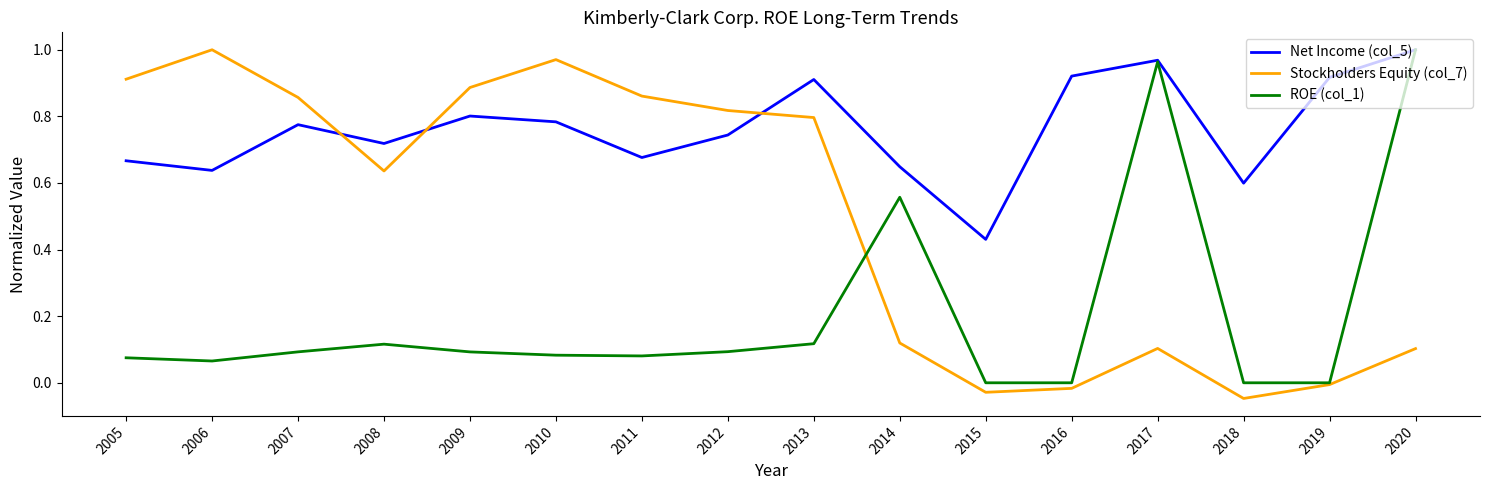

True or false: ROE (col_1) and Stockholders Equity (col_7) cross at least once.

True